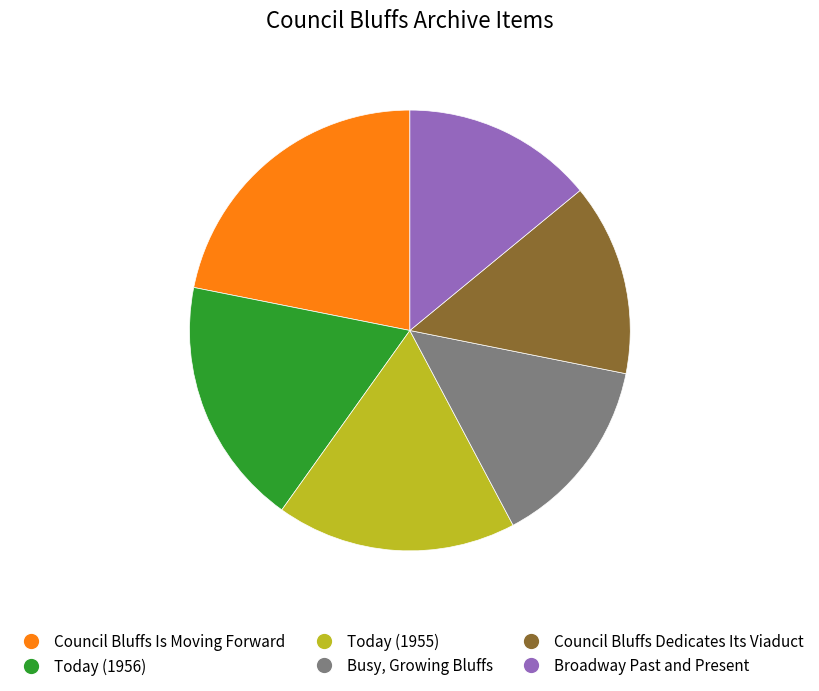

Is there a majority slice in this chart?

No